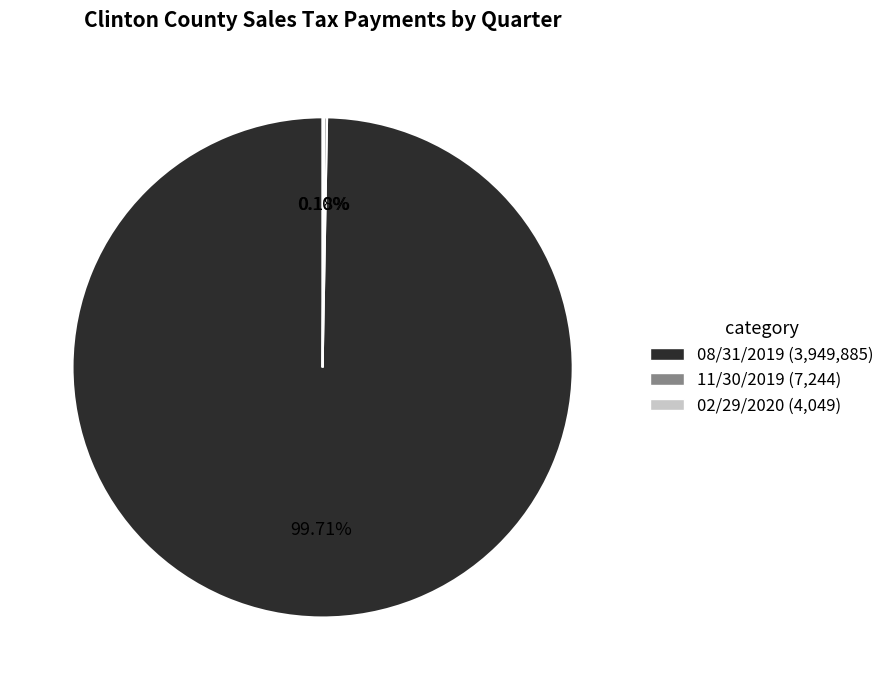

Does 08/31/2019 (3,949,885) represent more than half of the total?

Yes